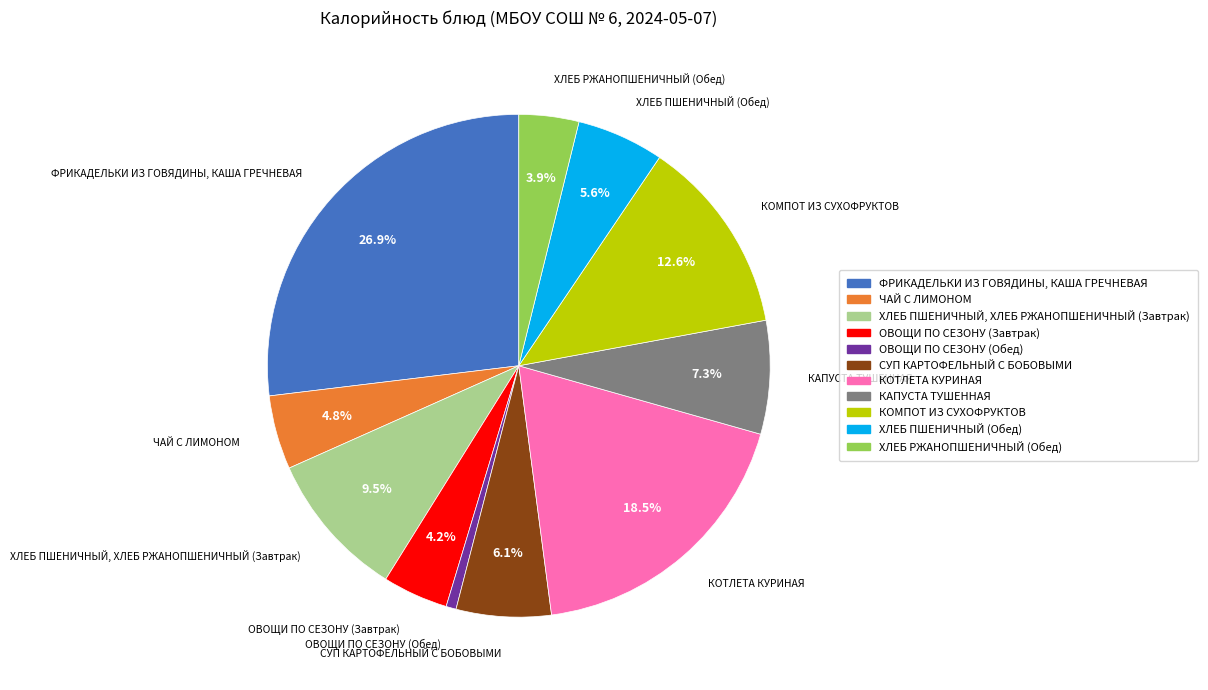

Is there any slice that represents more than half of the pie?

No